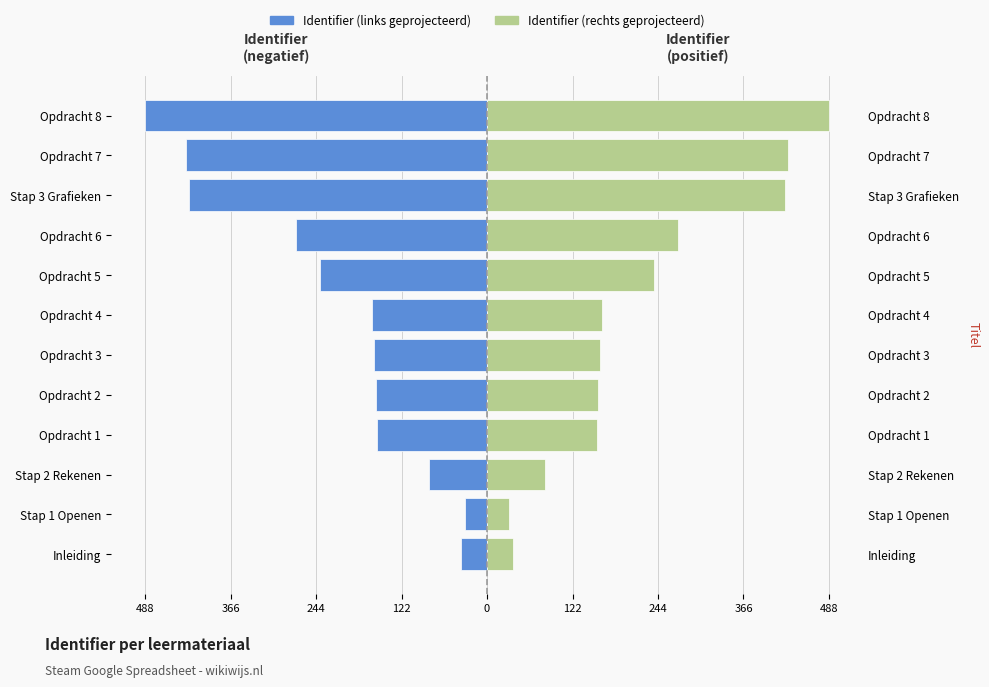

Rank the series at Opdracht 3 from lowest to highest value.

Identifier (links), Identifier (rechts)